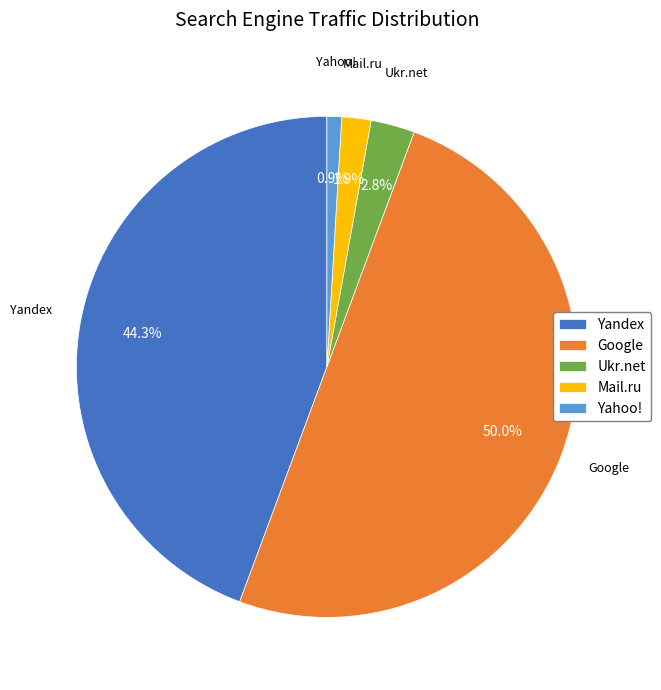

Which category accounts for the majority?

Google